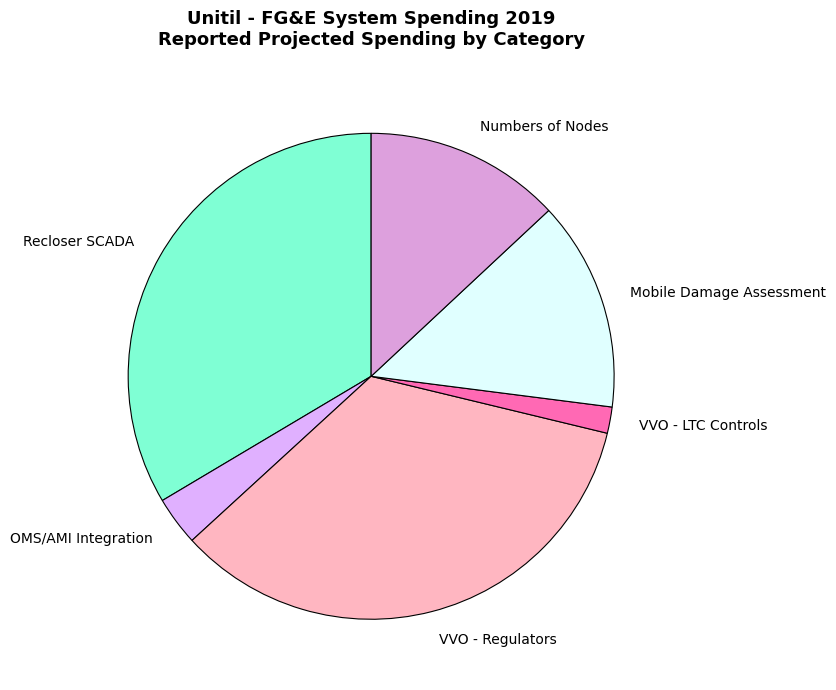

Rank the categories by value from highest to lowest.

VVO - Regulators, Recloser SCADA, Mobile Damage Assessment, Numbers of Nodes, OMS/AMI Integration, VVO - LTC Controls